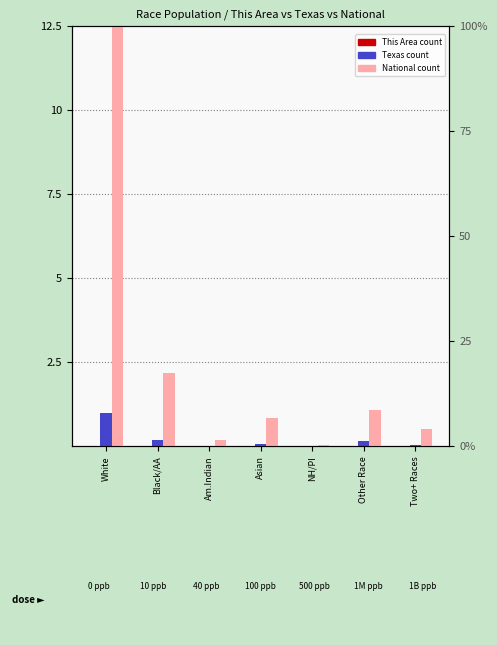

Which series has the largest total across all categories?

National count